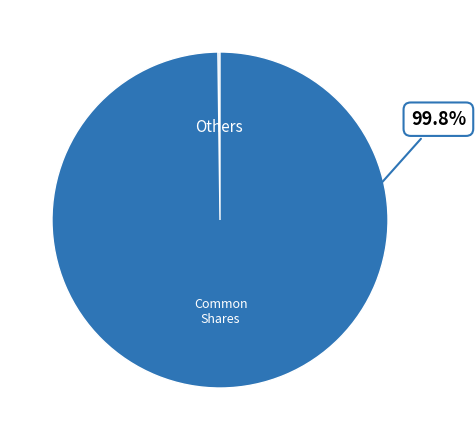

Does any single category account for the majority?

Yes